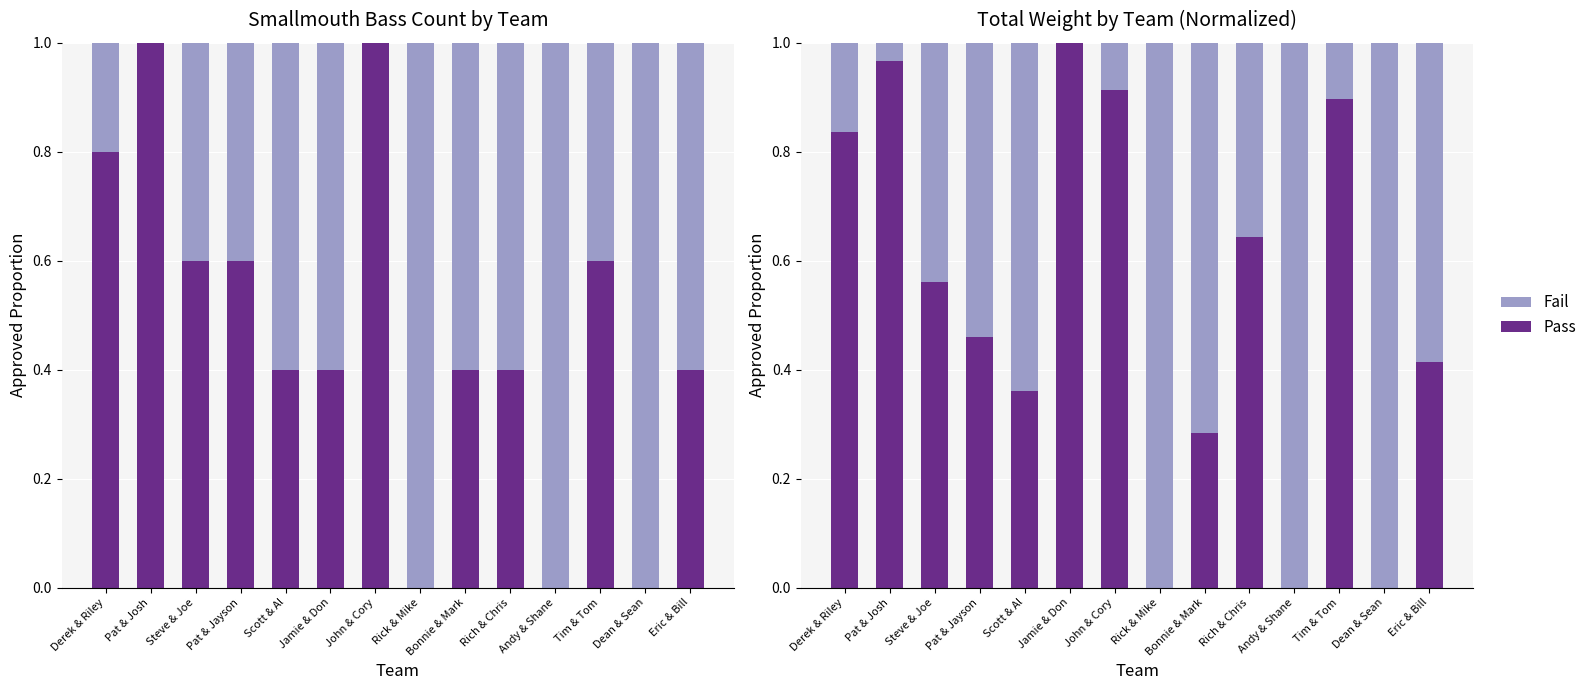

Reading left to right, what are all the values shown in this chart?

# SM (norm): Derek & Riley=0.8	Pat & Josh=1.0	Steve & Joe=0.6	Pat & Jayson=0.6	Scott & Al=0.4	Jamie & Don=0.4	John & Cory=1.0	Rick & Mike=0.0	Bonnie & Mark=0.4	Rich & Chris=0.4	Andy & Shane=0.0	Tim & Tom=0.6	Dean & Sean=0.0	Eric & Bill=0.4
Remainder: Derek & Riley=0.2	Pat & Josh=0.0	Steve & Joe=0.4	Pat & Jayson=0.5	Scott & Al=0.6	Jamie & Don=0.0	John & Cory=0.1	Rick & Mike=1.0	Bonnie & Mark=0.7	Rich & Chris=0.4	Andy & Shane=1.0	Tim & Tom=0.1	Dean & Sean=1.0	Eric & Bill=0.6
Total Wt: Derek & Riley=0.8	Pat & Josh=1.0	Steve & Joe=0.6	Pat & Jayson=0.5	Scott & Al=0.4	Jamie & Don=1.0	John & Cory=0.9	Rick & Mike=0.0	Bonnie & Mark=0.3	Rich & Chris=0.6	Andy & Shane=0.0	Tim & Tom=0.9	Dean & Sean=0.0	Eric & Bill=0.4